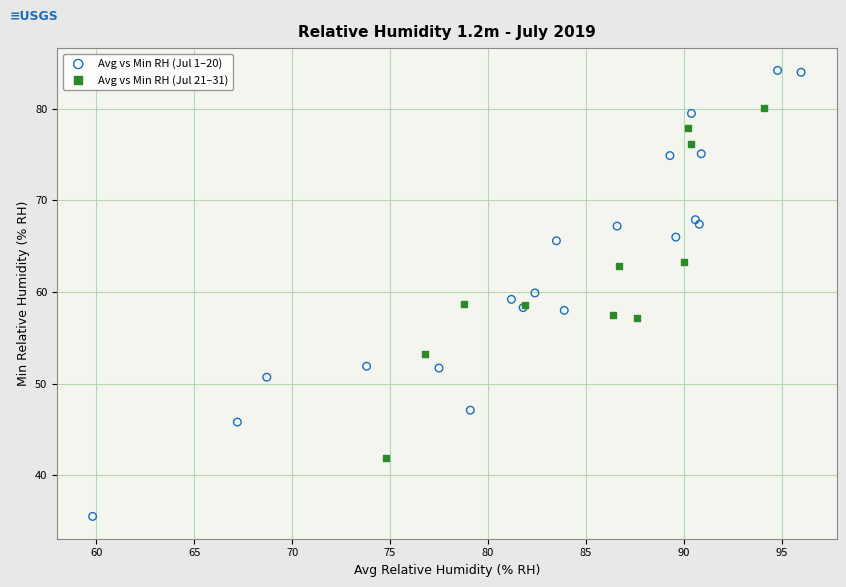

Which series contains the lowest Y value?

Avg vs Min RH (Jul 1–20)